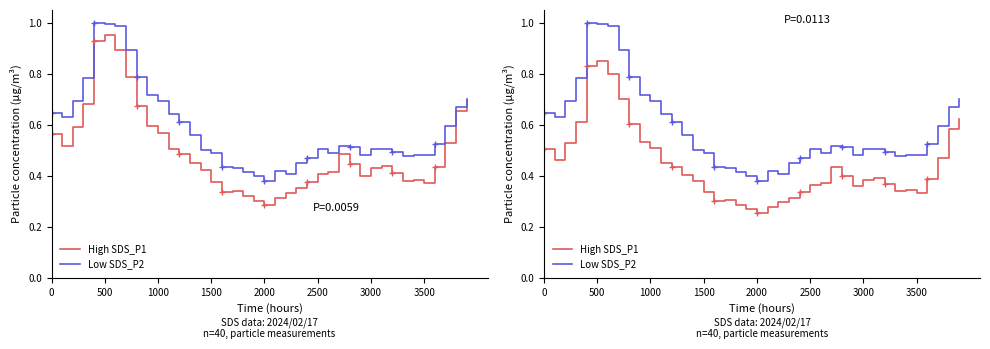

Rank the series at 1000 from highest to lowest value.

Low SDS_P2, High SDS_P1